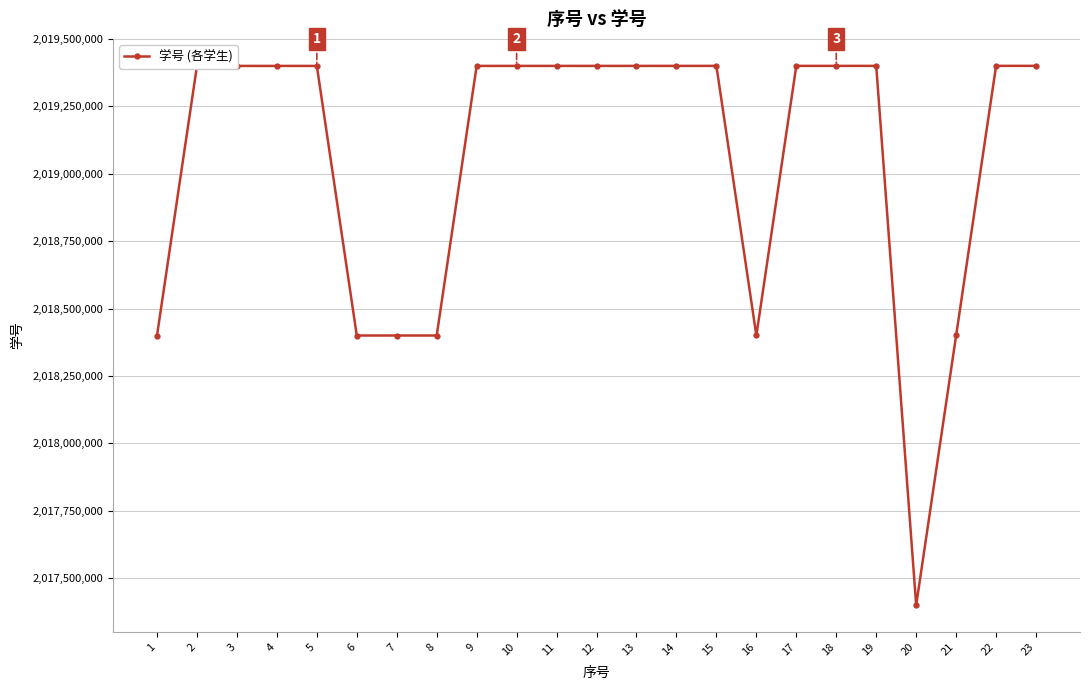

How many data points does each series have?

23